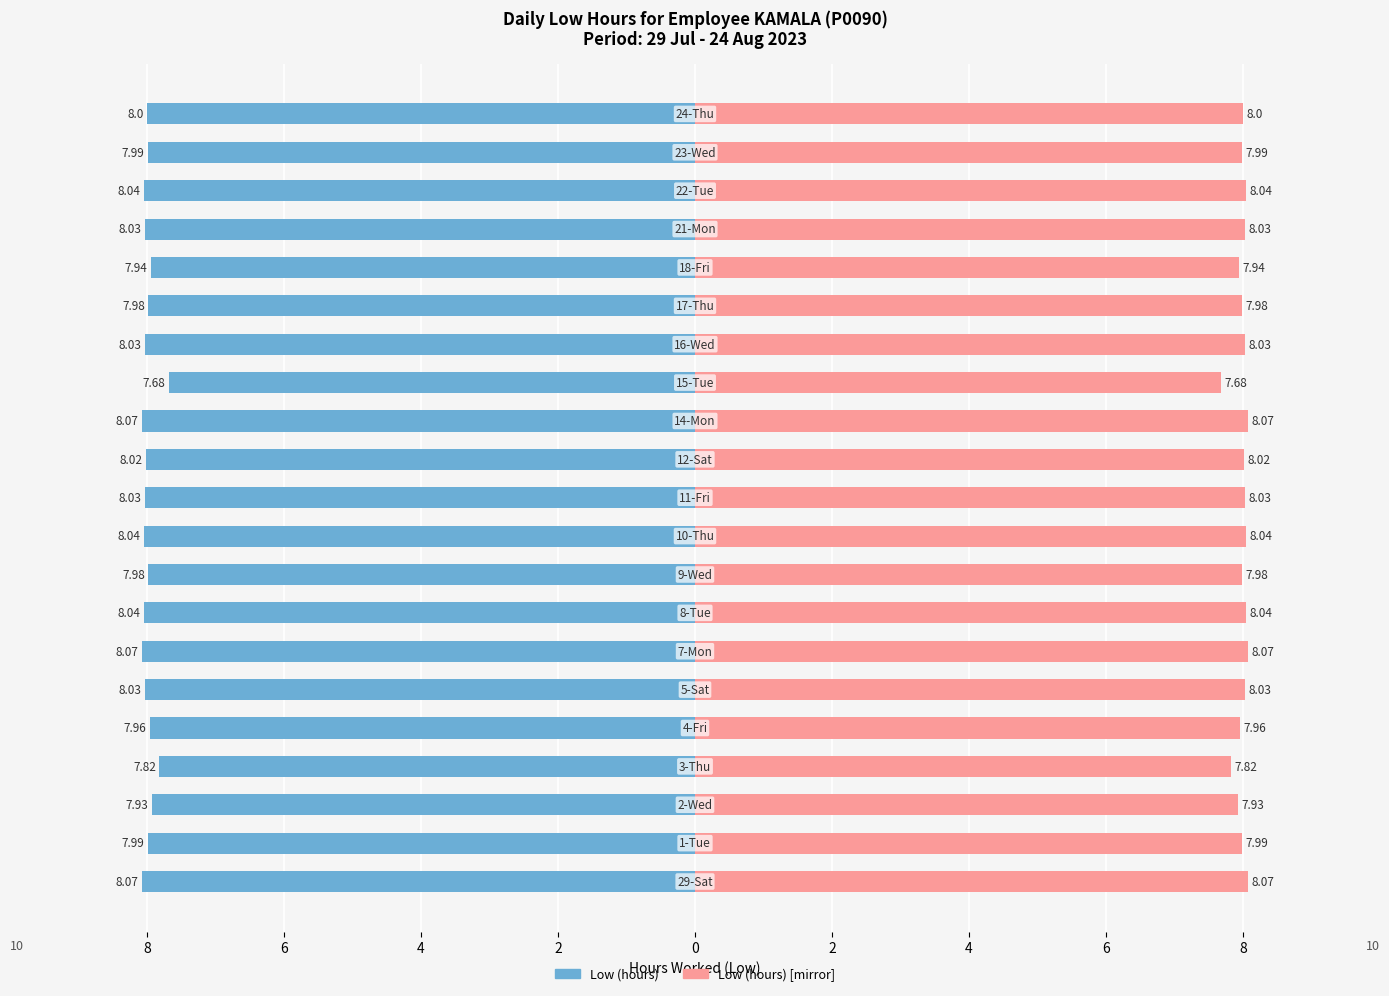

Does the chart contain any negative values?

Yes